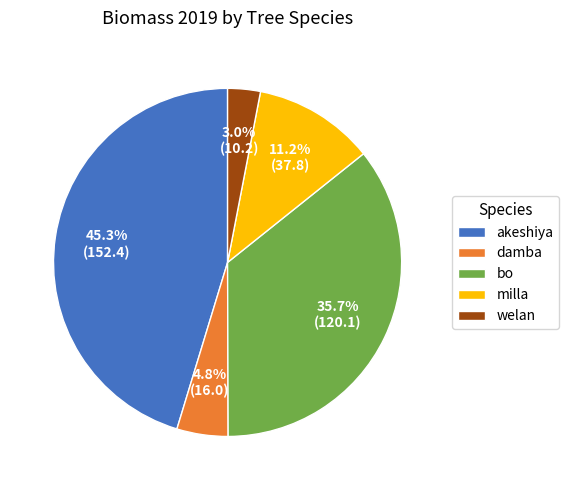

To the nearest percent, what portion does milla represent?

11%